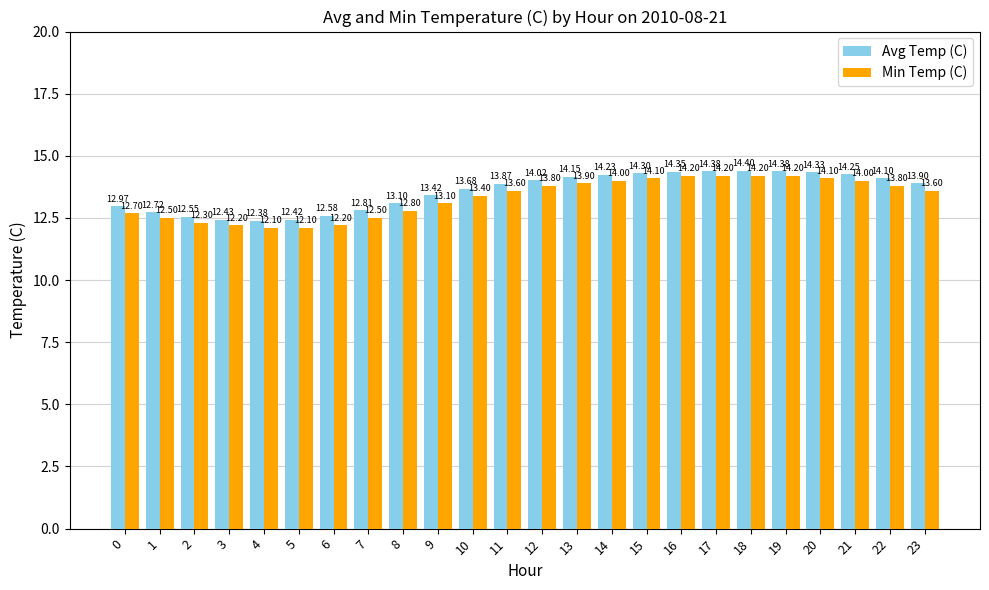

What is the value of the Min Temp (C) bar at the 22nd from the left?

14.0